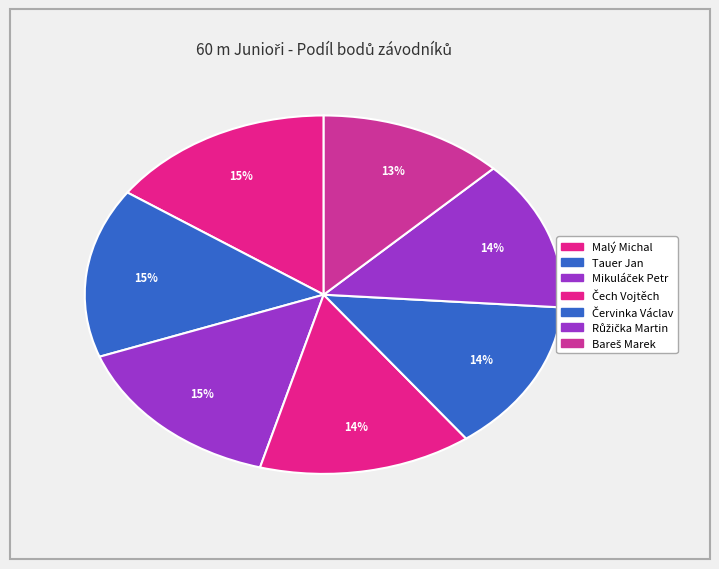

How many slices are in this pie chart?

7